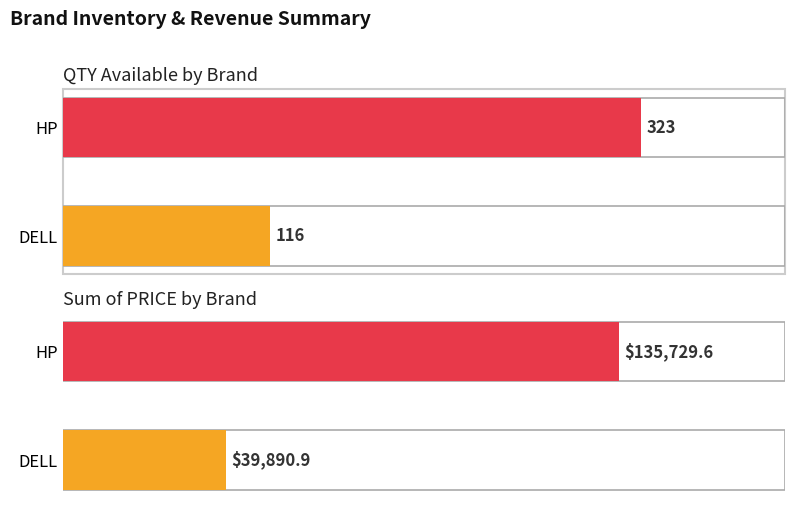

Where is Sum of PRICE nearest to the value 87810?

DELL